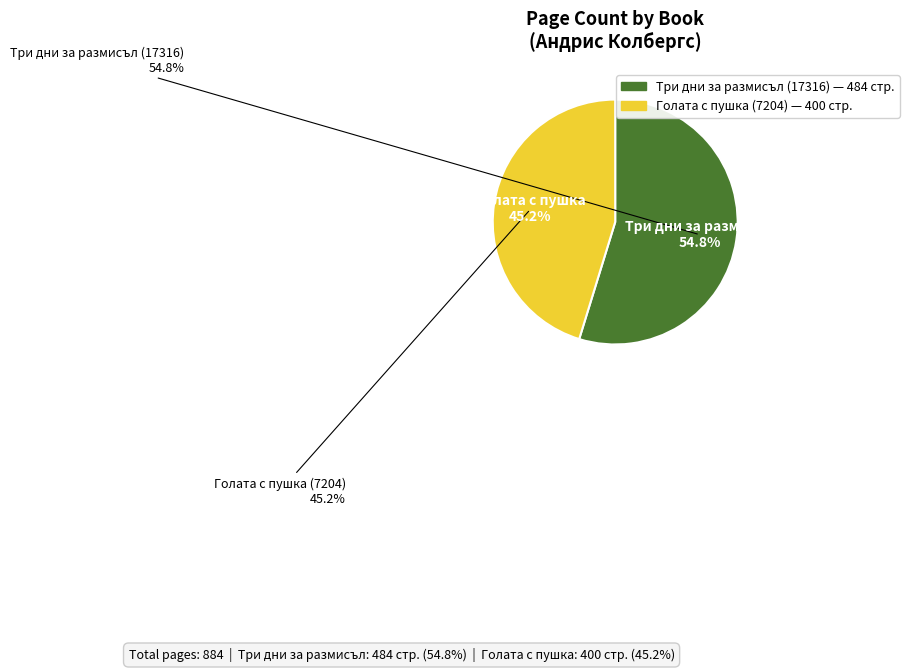

How many segments does this pie chart have?

2